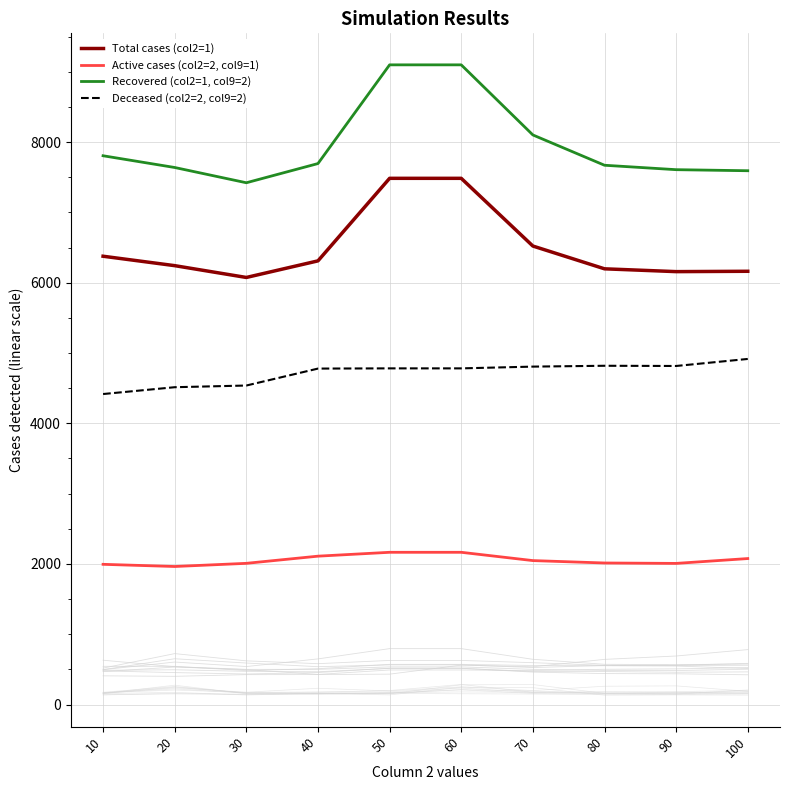

Which series has the largest range (max minus min)?

Recovered (col2=1, col9=2)